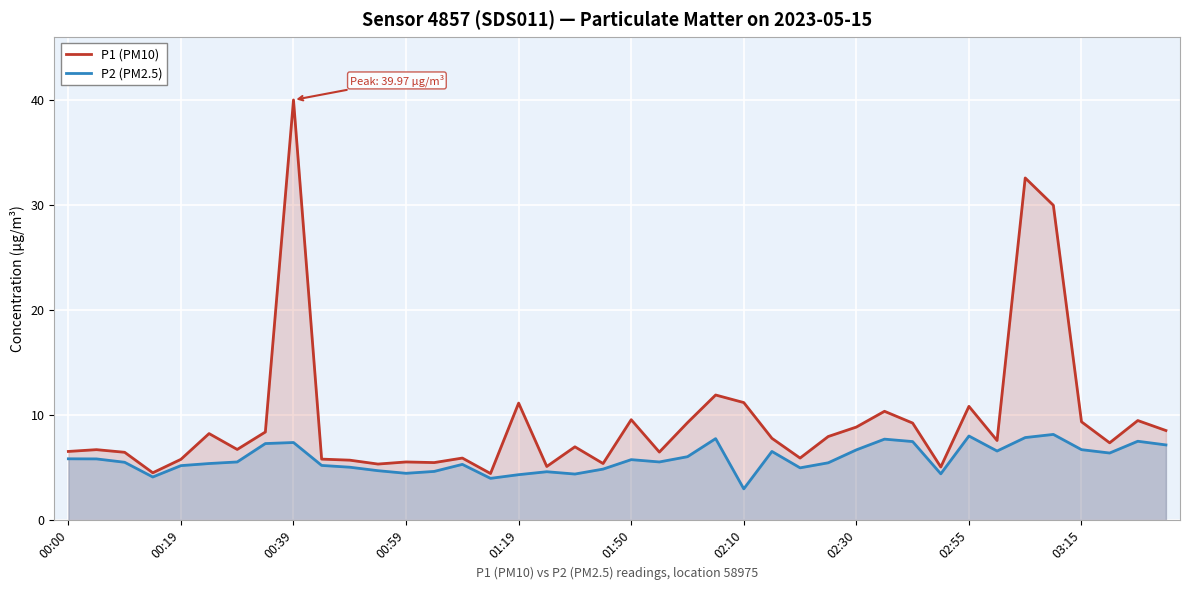

Reading right to left, list all the values displayed in this chart.

P1 (PM10): 8.5	9.5	7.3	9.3	29.9	32.5	7.6	10.8	5.0	9.2	10.3	8.8	8.0	5.9	7.8	11.2	11.9	9.3	6.5	9.6	5.4	7.0	5.1	11.1	4.4	5.9	5.5	5.5	5.3	5.7	5.8	40.0	8.4	6.7	8.2	5.8	4.5	6.5	6.7	6.5
P2 (PM2.5): 7.2	7.5	6.4	6.7	8.2	7.8	6.6	8.0	4.4	7.5	7.7	6.7	5.5	5.0	6.5	3.0	7.8	6.0	5.5	5.8	4.8	4.4	4.6	4.3	4.0	5.3	4.6	4.5	4.7	5.0	5.2	7.4	7.3	5.5	5.4	5.2	4.1	5.5	5.8	5.8